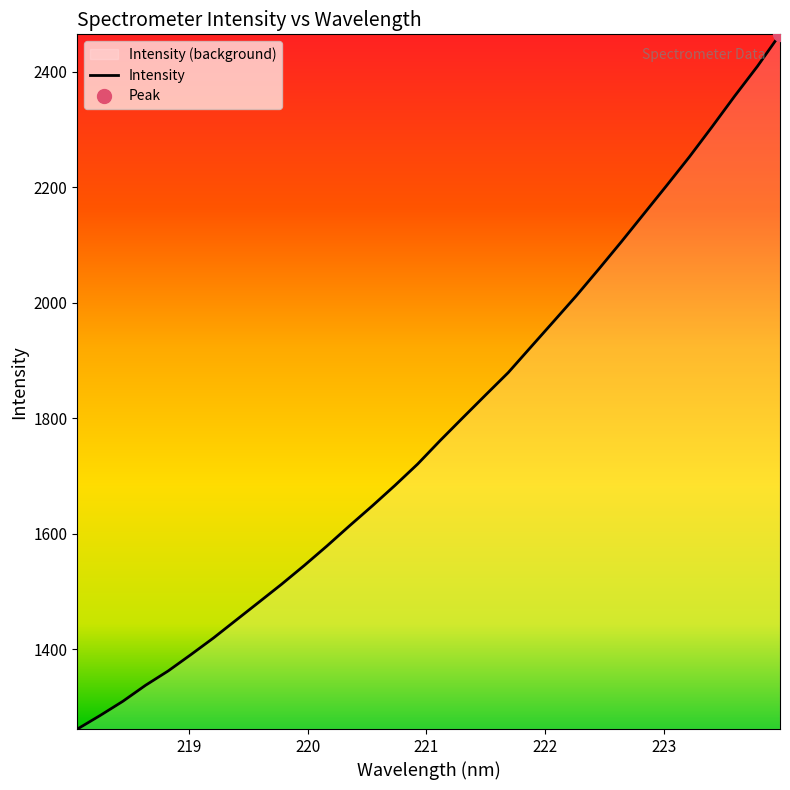

What is the difference between the maximum and second lowest values?

1178.8